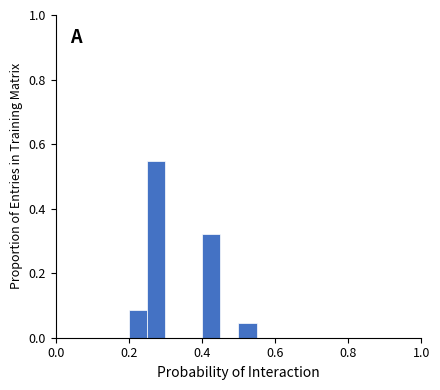

Read against the x-axis, roughly where is the centre of the tallest bar?

0.28